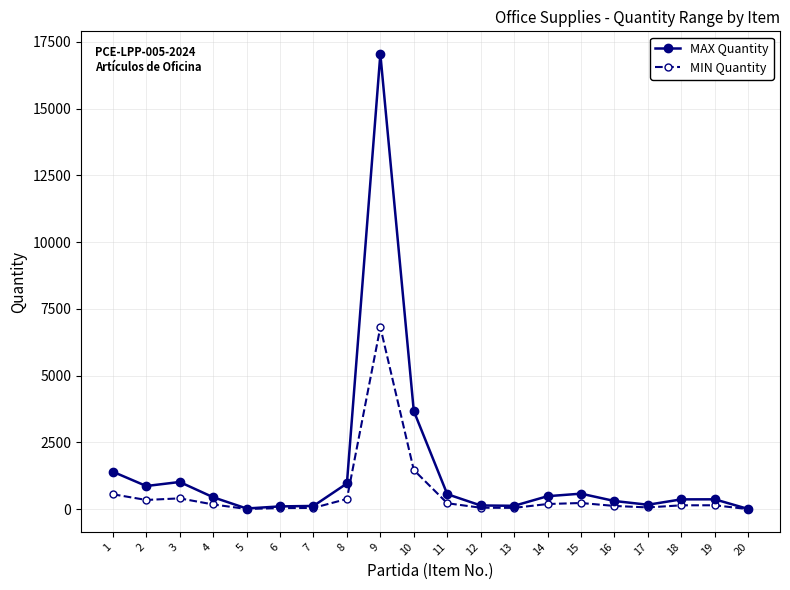

Is this an area chart (filled region under the line)?

No